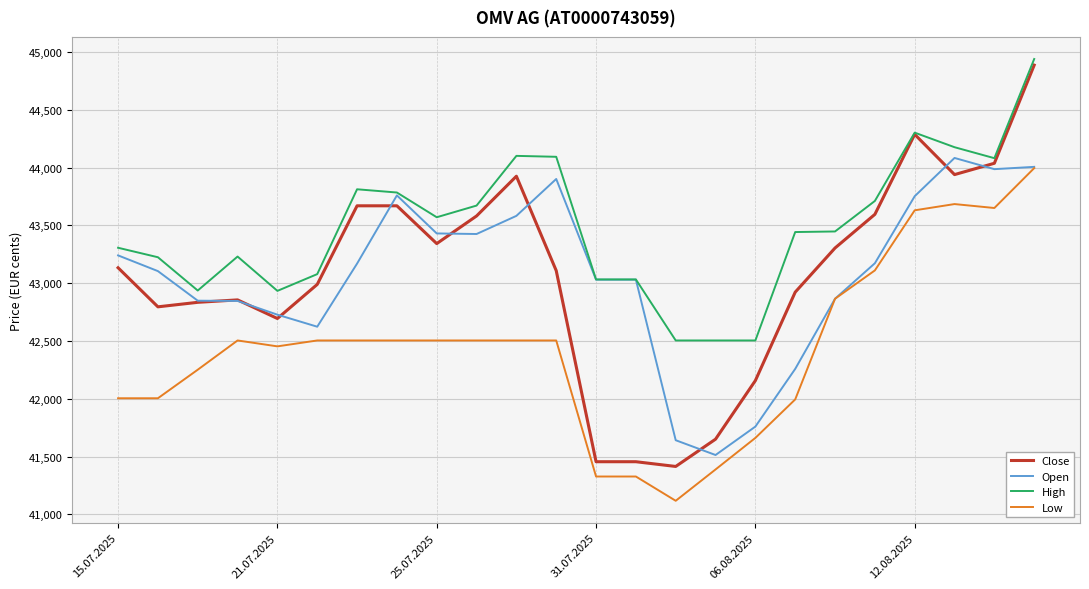

Is this an area chart (filled region under the line)?

No